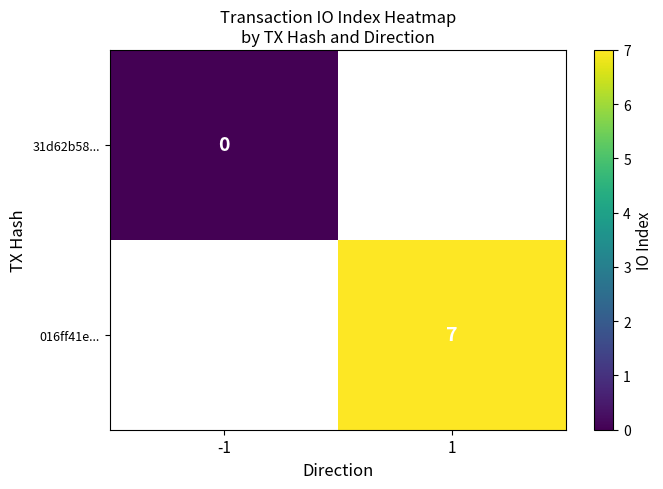

True or false: 016ff41e... has a value of 11 at 1.

False